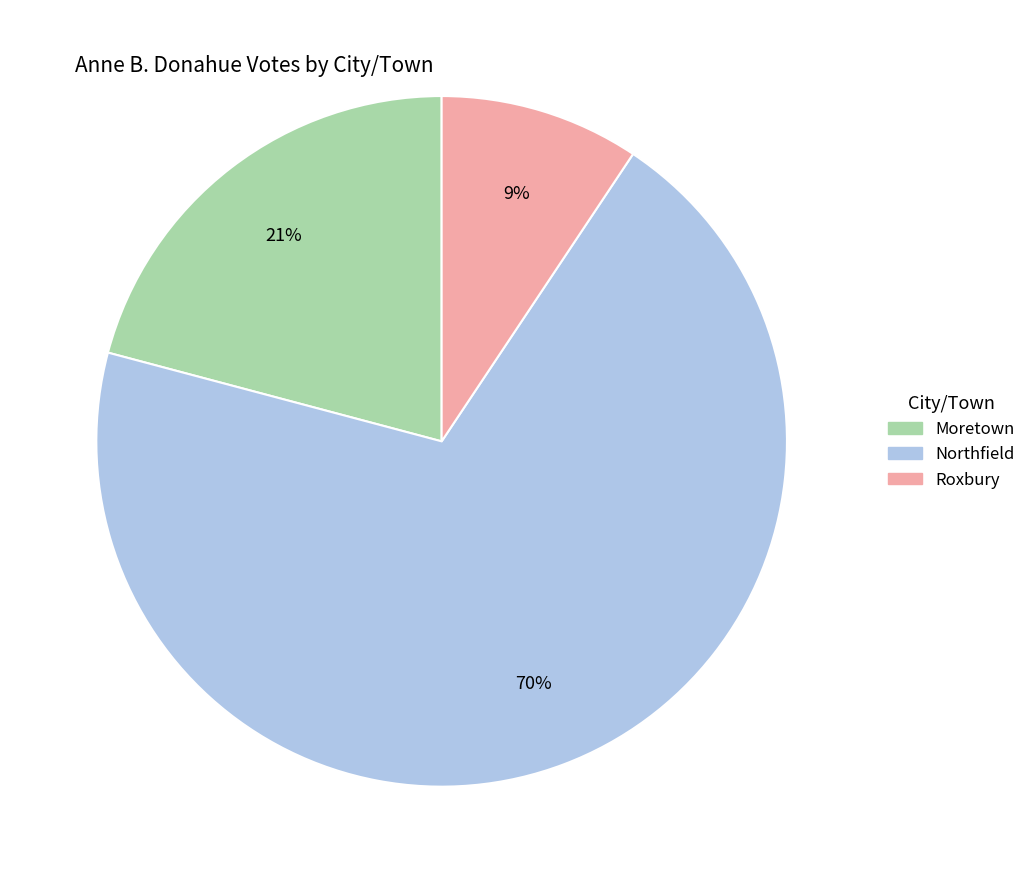

Is it true that Roxbury is 3% of the pie?

False